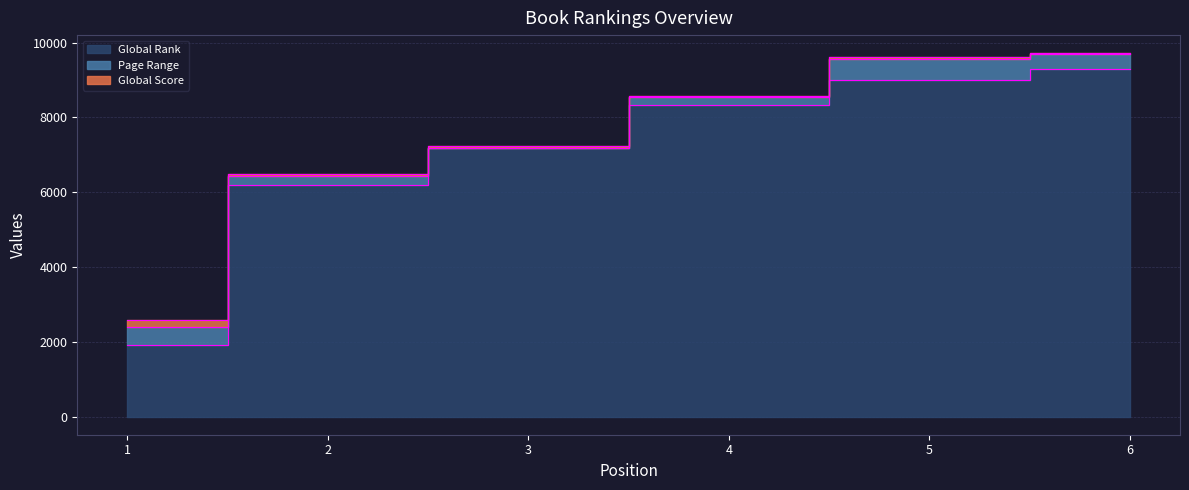

What is the difference between the Global Rank values at 4 and 2?

2138